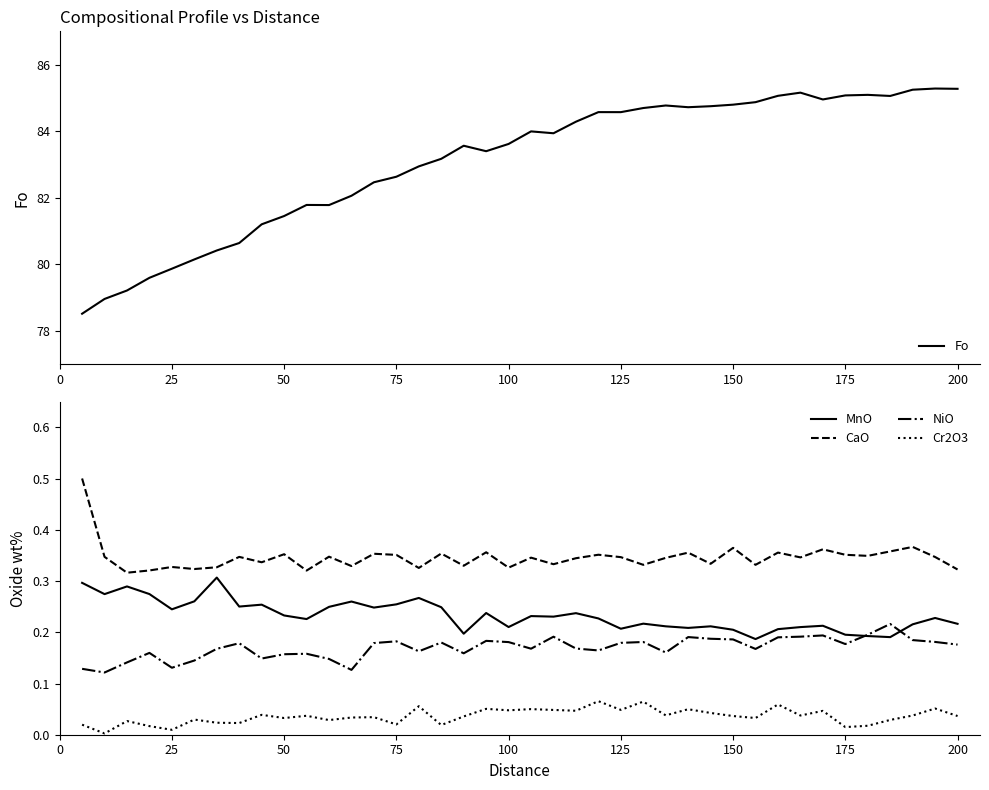

True or false: CaO and NiO cross at least once.

False